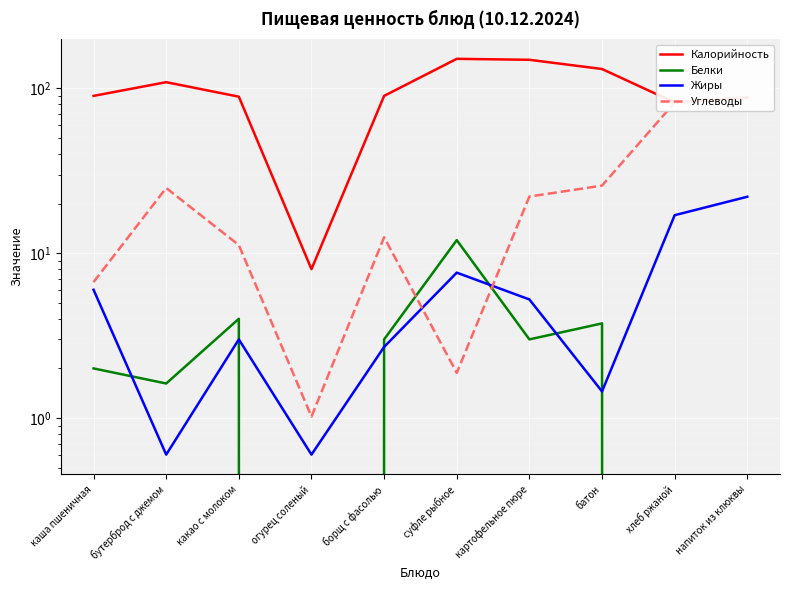

Which series changed the most between картофельное пюре and батон?

Калорийность